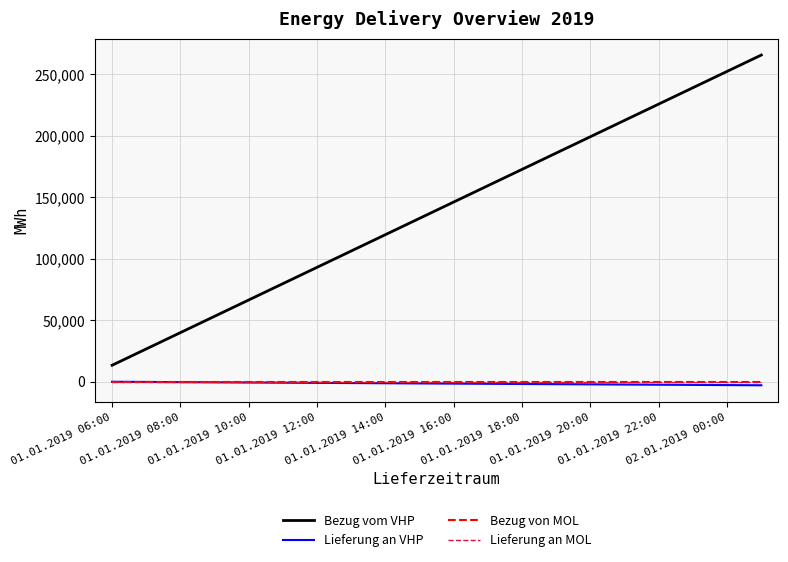

How many lines are shown in the chart?

4